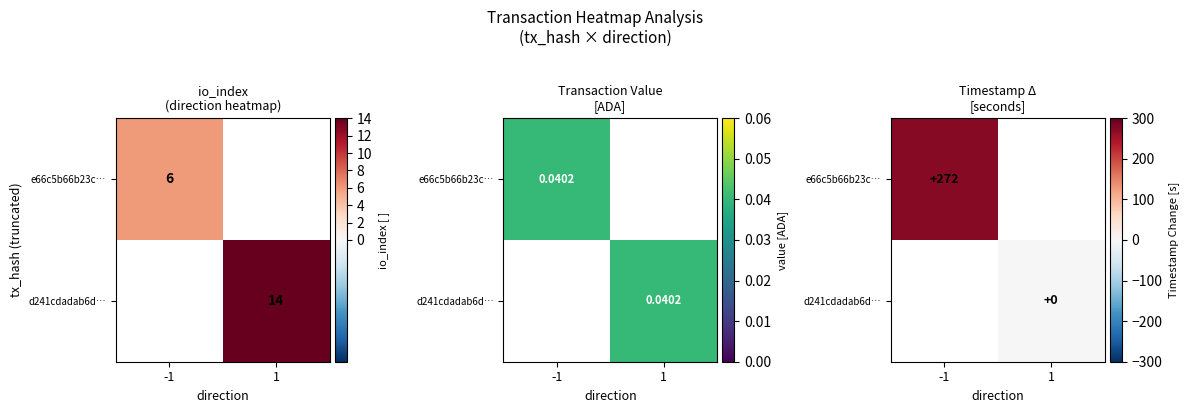

List the labels in order of e66c5b66b23c… value, largest first.

-1, 1